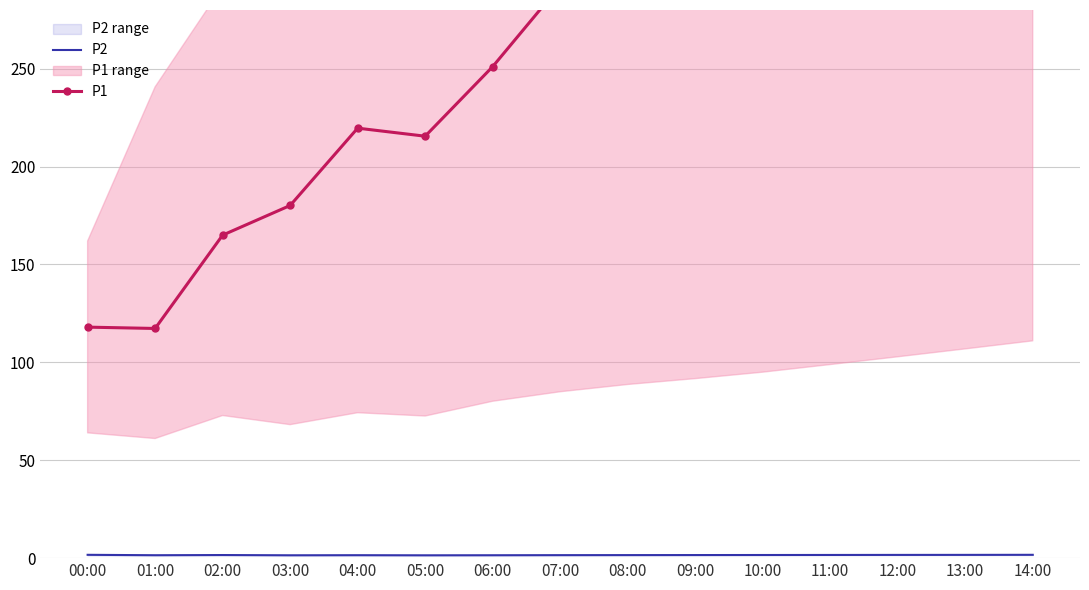

What is the total value across all series at 06:00?

252.5